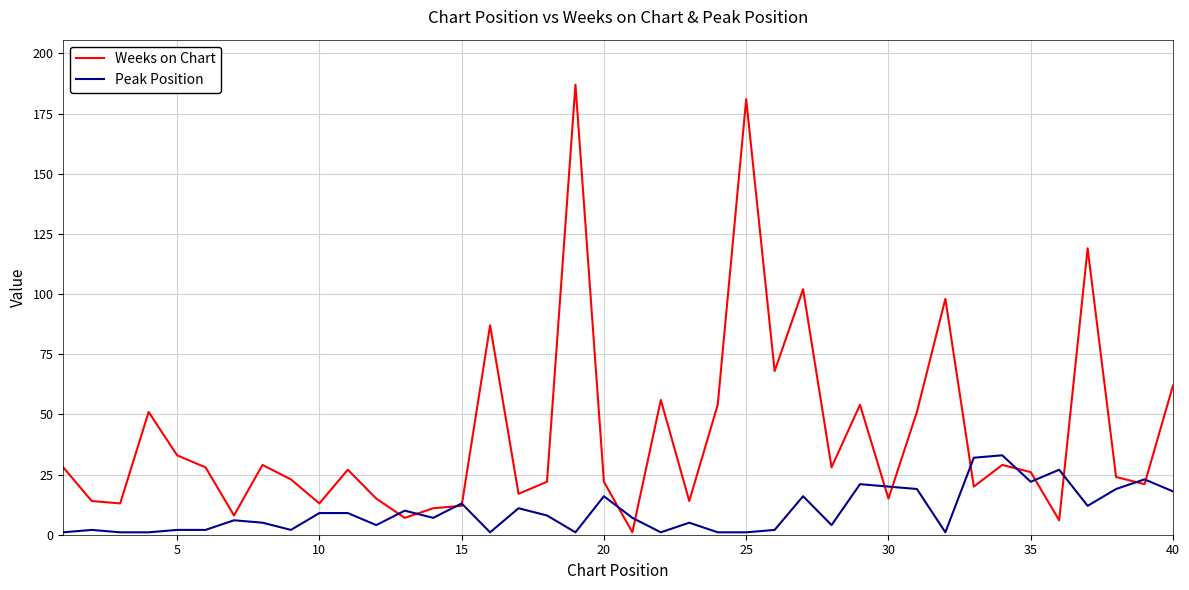

Rank the series by their maximum value, from lowest to highest.

Peak Position, Weeks on Chart